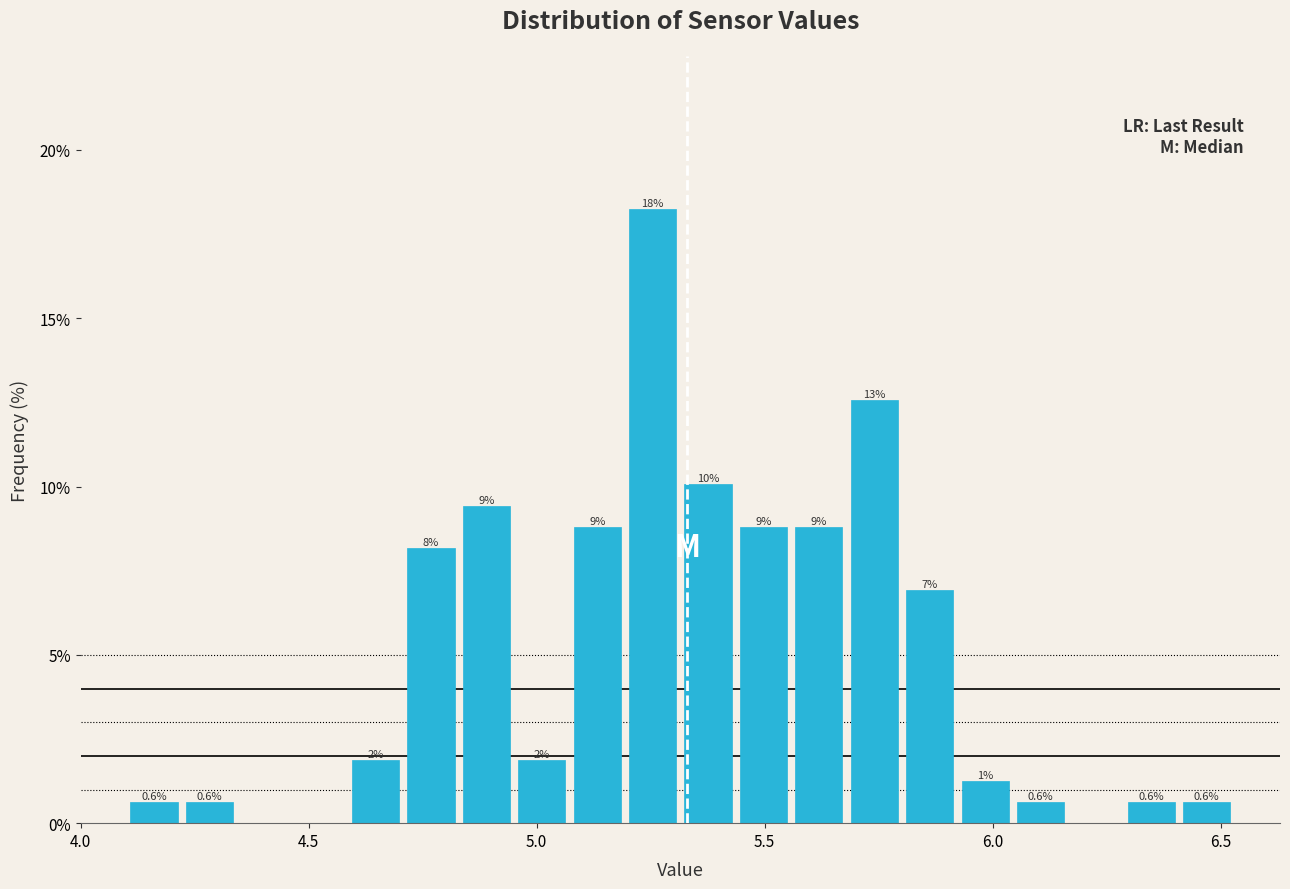

Read against the x-axis, roughly where is the centre of the tallest bar?

5.25